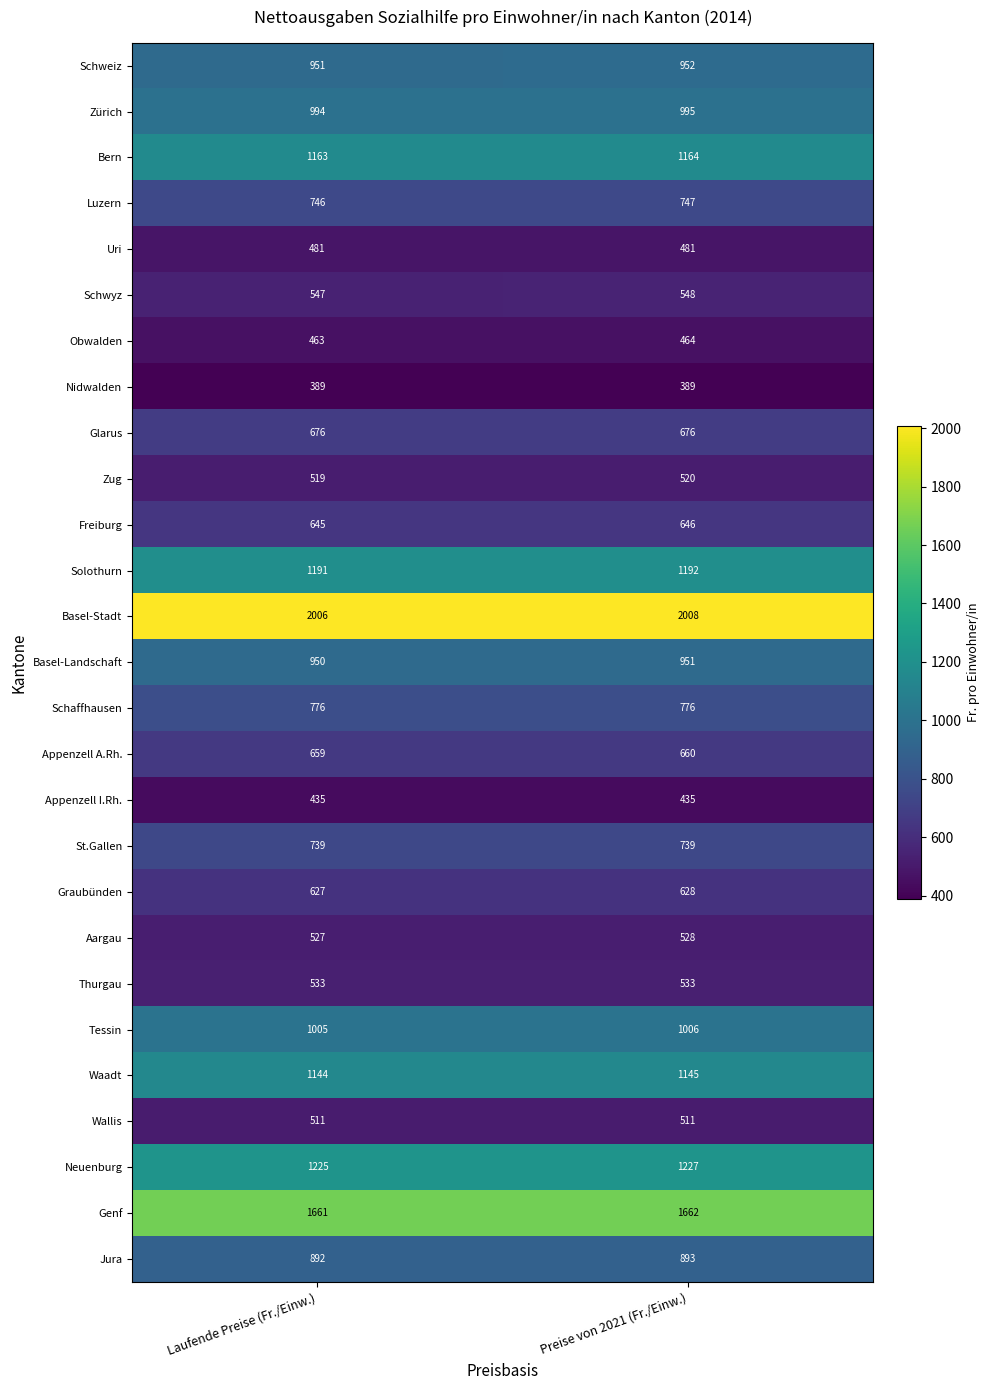

The value of Appenzell A.Rh. at Laufende Preise (Fr./Einw.) is 659. True or false?

True